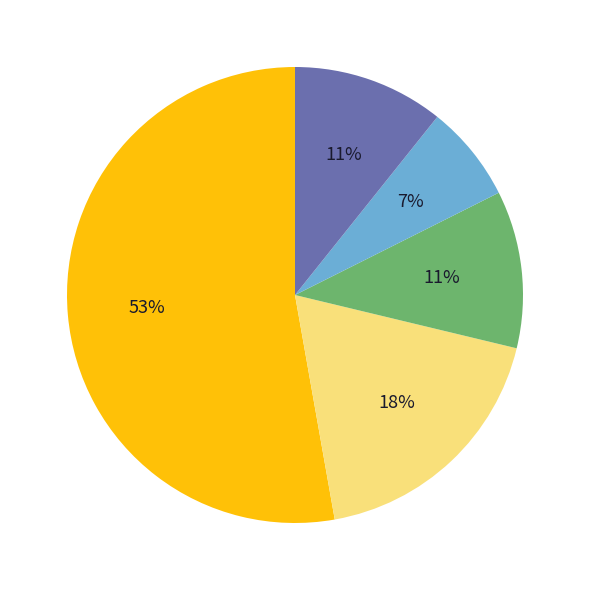

To the nearest percent, what is the difference between the largest and smallest slice percentages?

46%